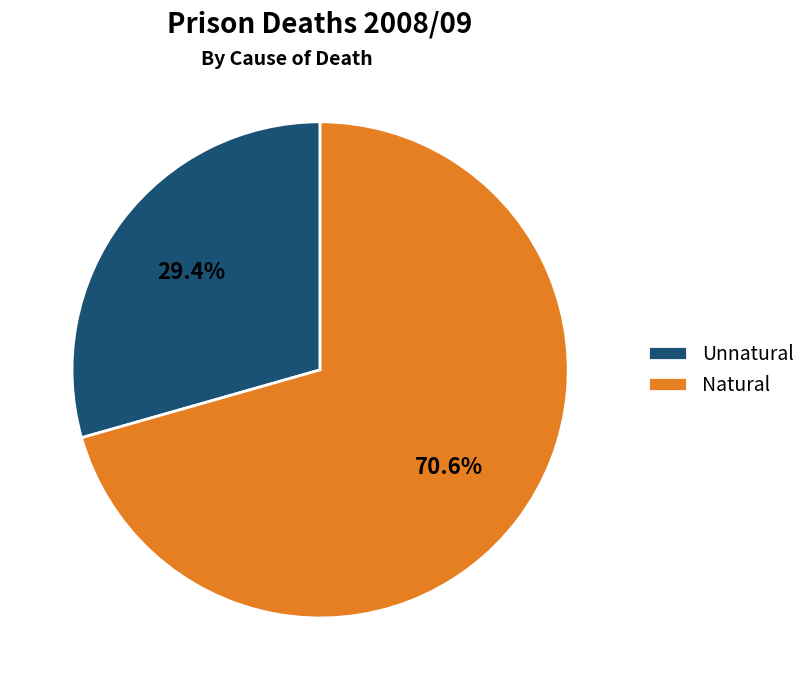

Count the number of slices in the pie.

2